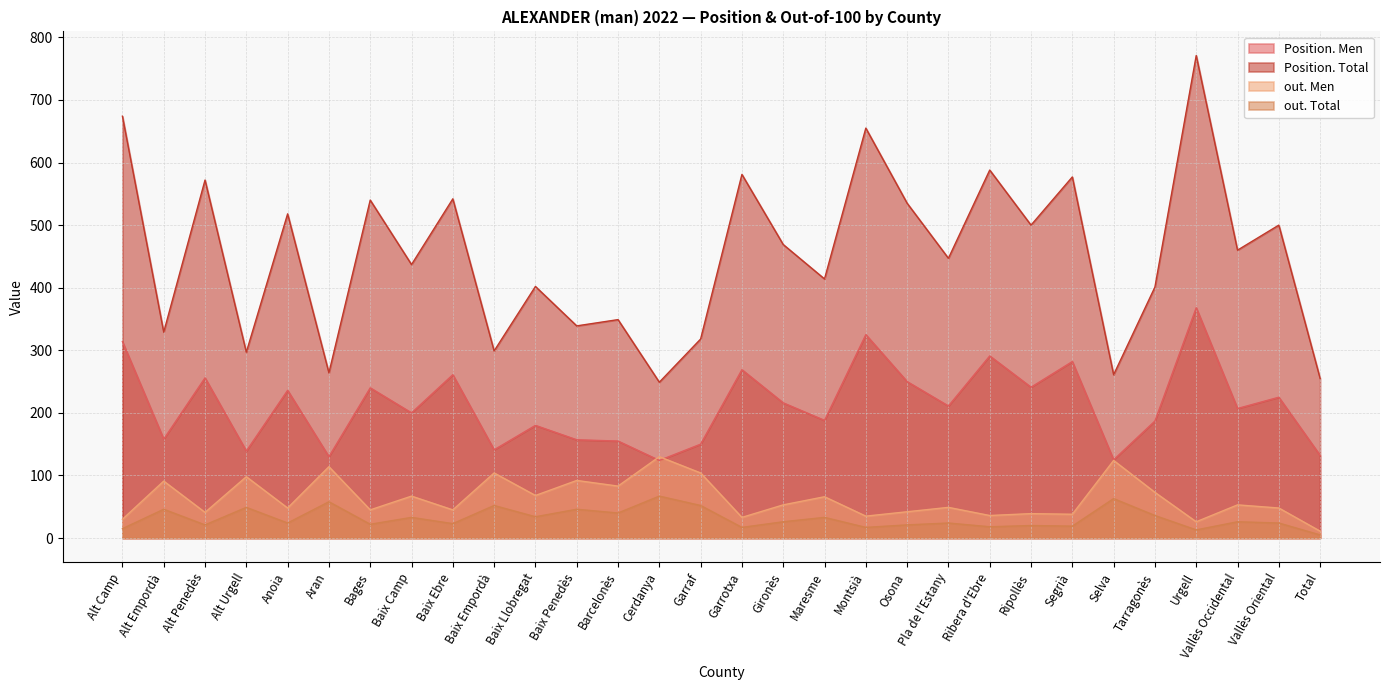

At how many categories does at least one series exceed 479?

13